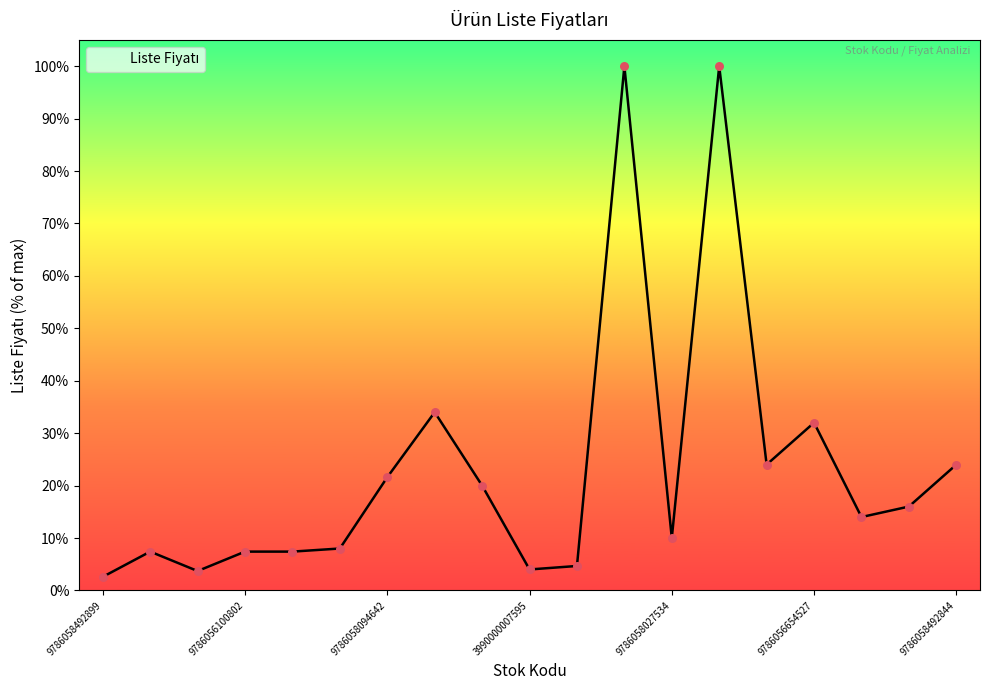

What is the difference between the maximum and minimum values?

97.4